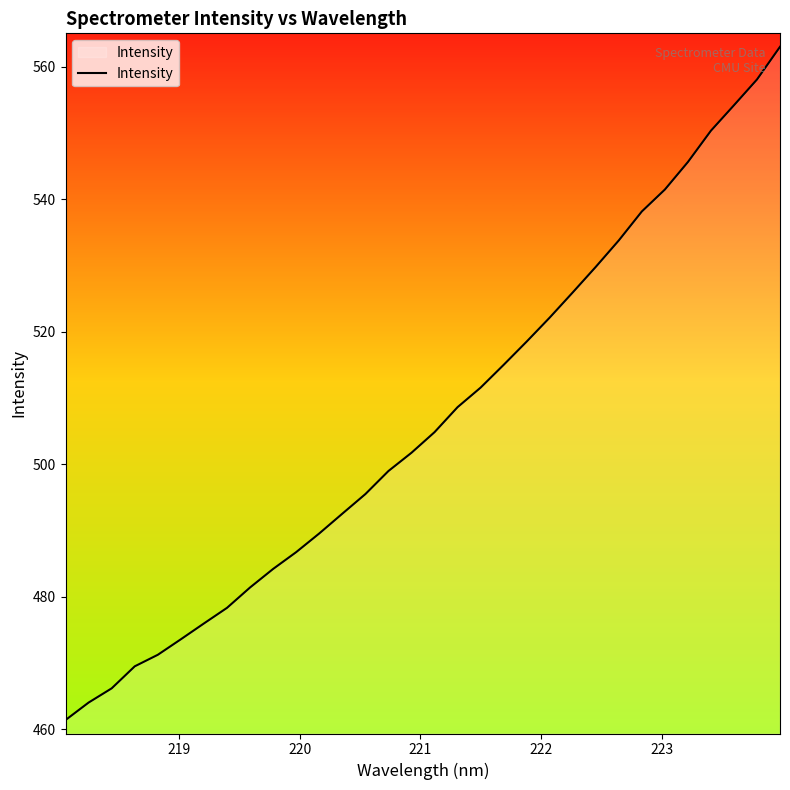

What is the minimum value shown in the chart?

461.4